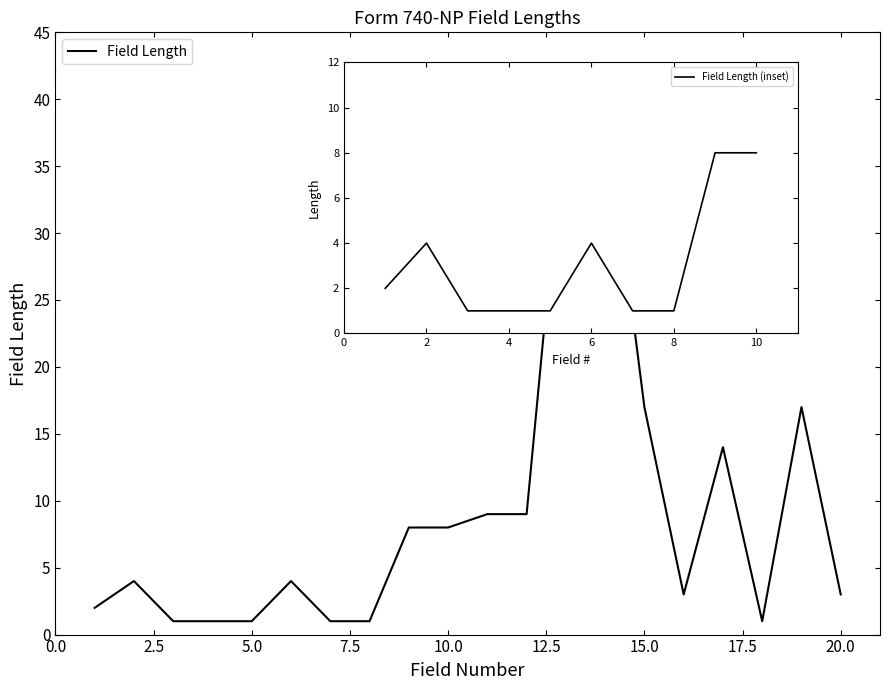

What is the difference between the maximum and minimum values?

39